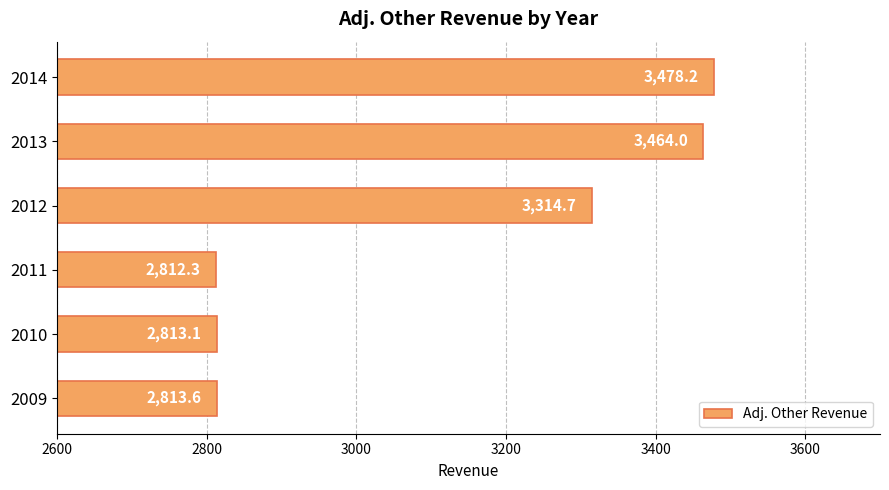

Reading top to bottom, what are all the values shown in this chart?

2014=3478.2	2013=3464.0	2012=3314.7	2011=2812.3	2010=2813.1	2009=2813.6